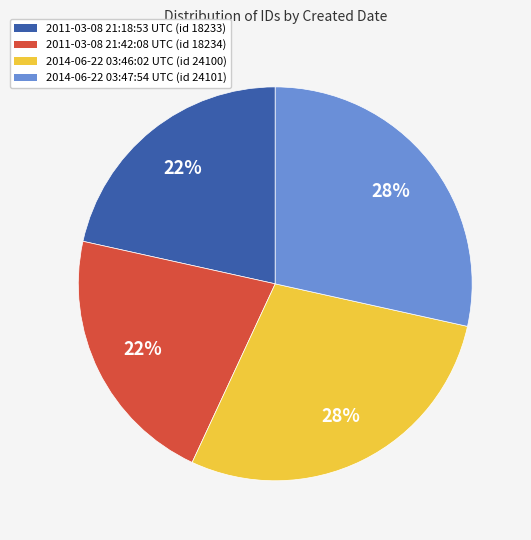

To the nearest percent, what is the average slice percentage?

25%